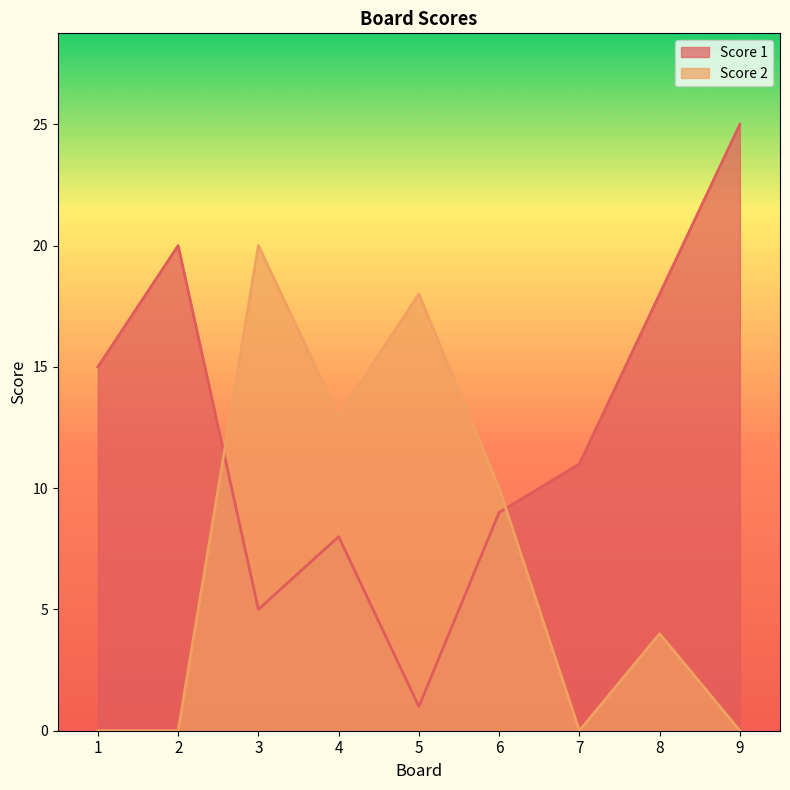

The value of Score 2 at 2 is -13. True or false?

False